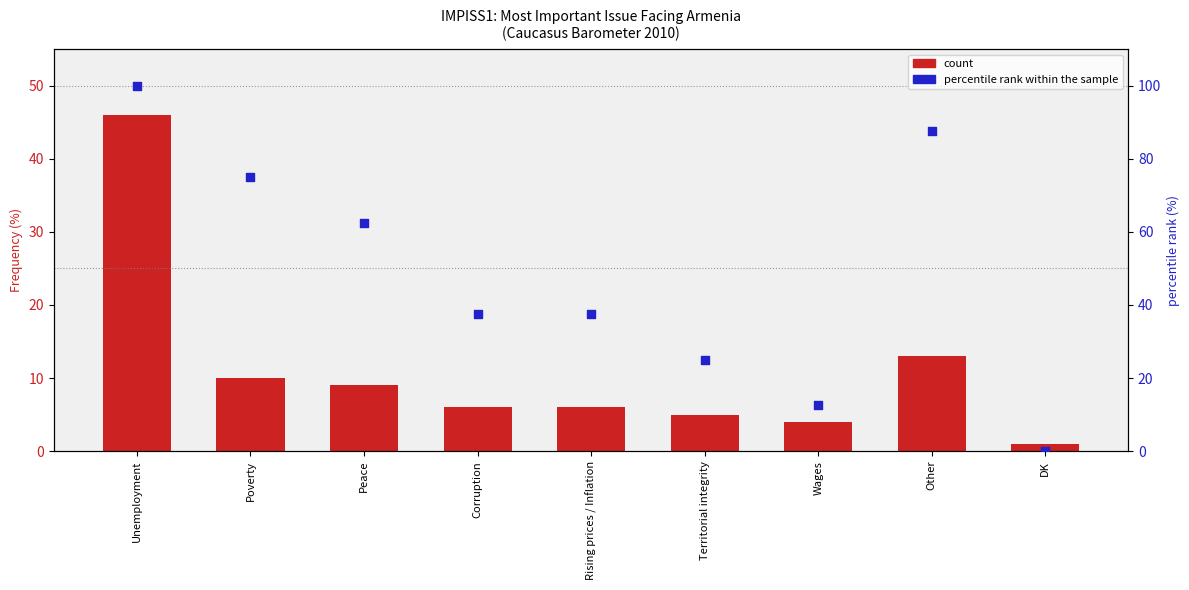

Which series has the largest total across all categories?

percentile rank within the sample